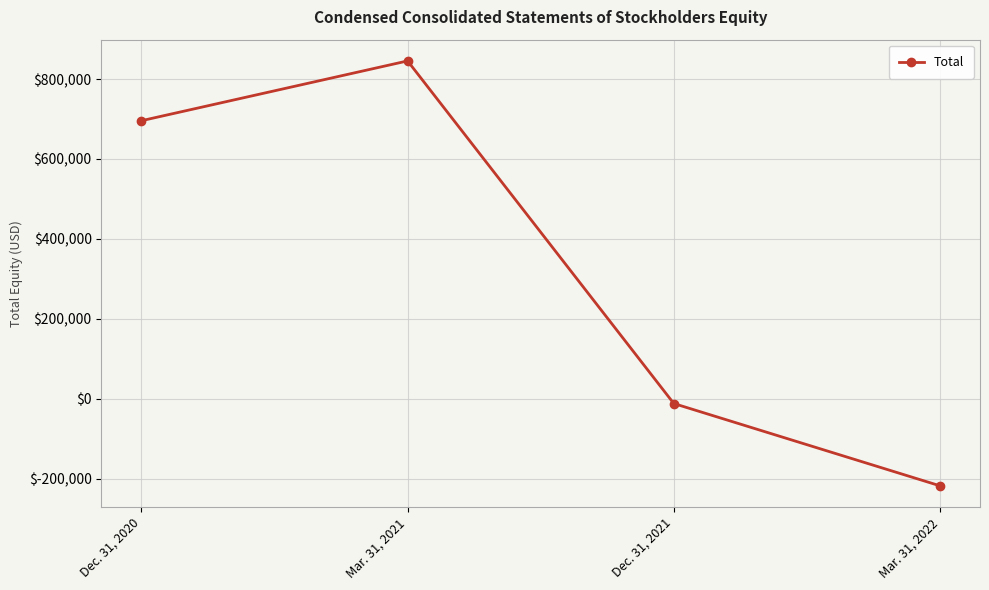

What is the greatest value displayed?

845334